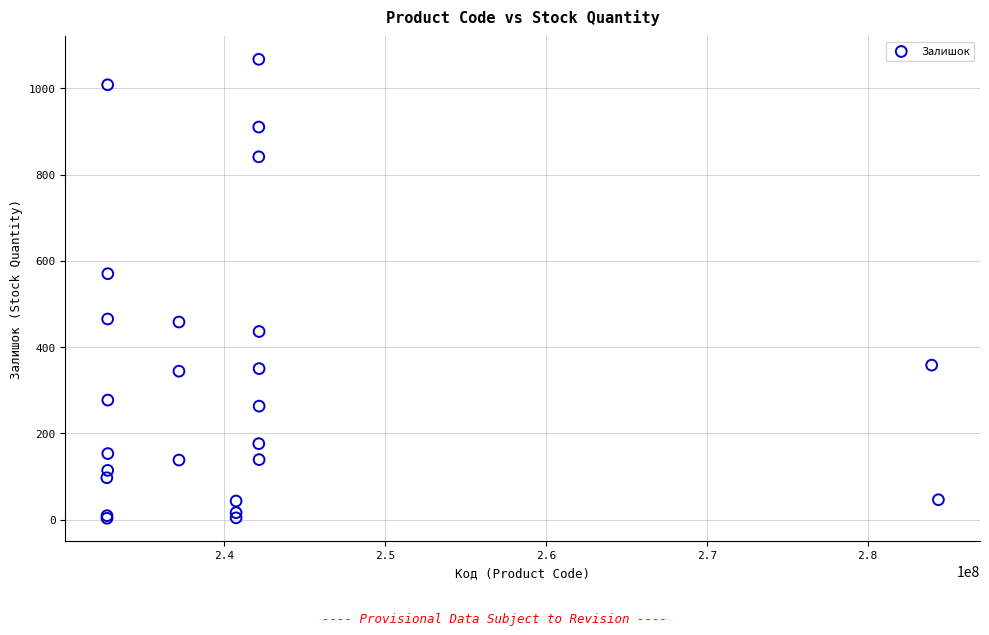

What Y value in the scatter plot is closest to 535?

570